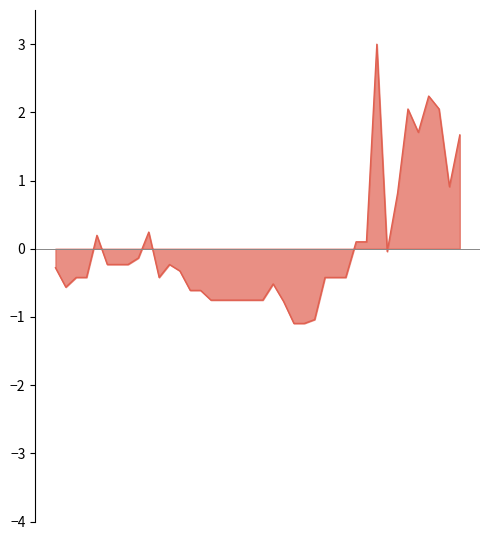

What is the difference between the maximum and minimum values?

4.1